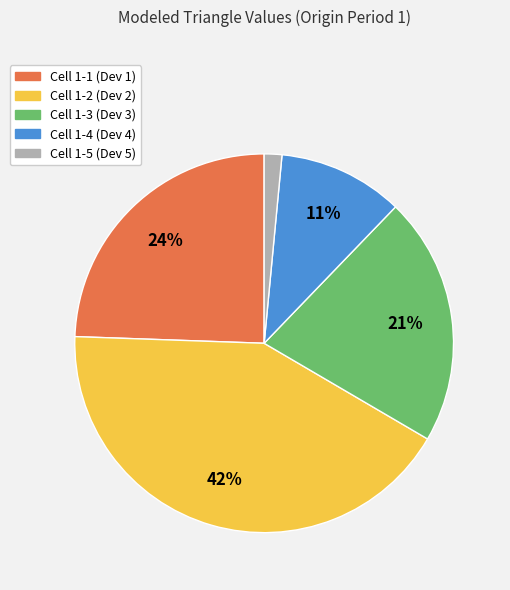

Between Cell 1-1 (Dev 1) and Cell 1-3 (Dev 3), which is larger?

Cell 1-1 (Dev 1)